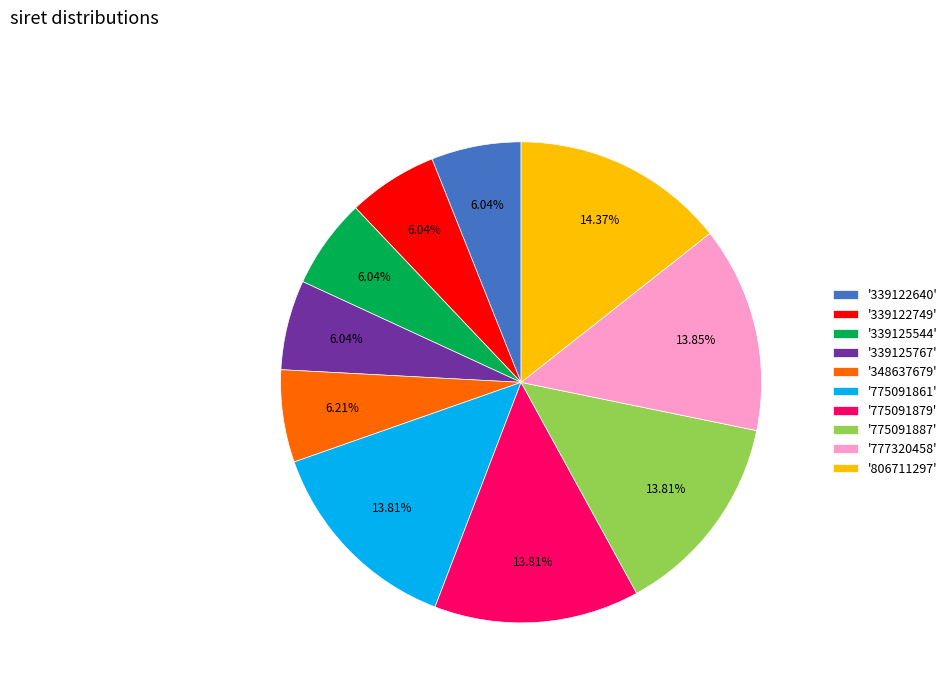

Which slice is the largest?

'806711297'